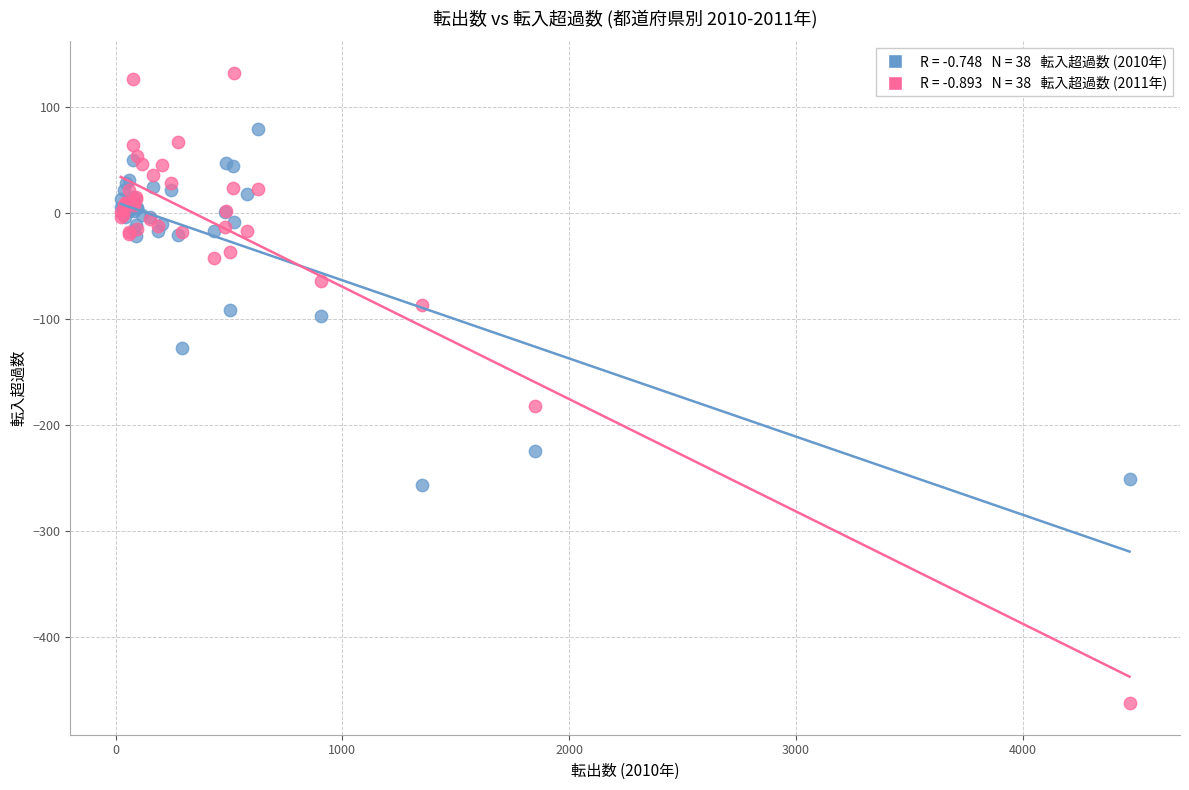

Across all series, what Y value is closest to -165?

-182